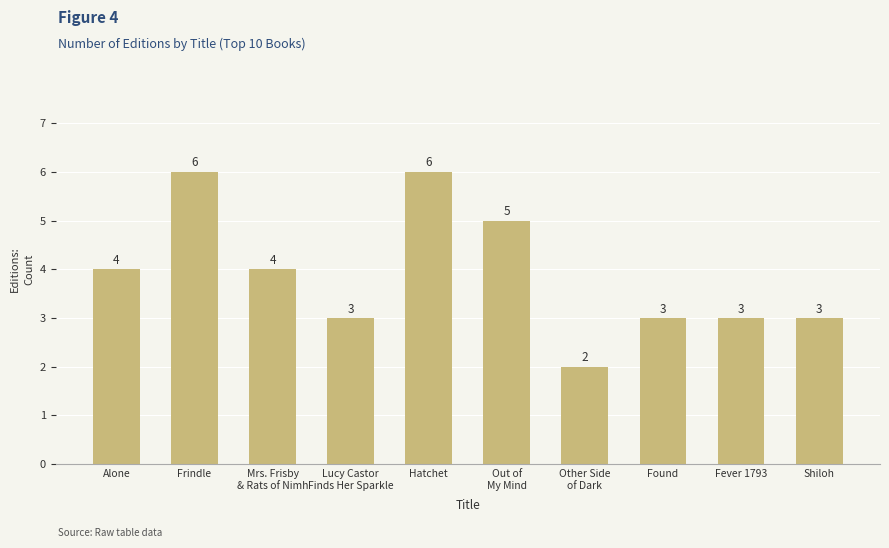

Reading left to right, extract all data points from this chart.

Alone=4	Frindle=6	Mrs. Frisby
& Rats of Nimh=4	Lucy Castor
Finds Her Sparkle=3	Hatchet=6	Out of
My Mind=5	Other Side
of Dark=2	Found=3	Fever 1793=3	Shiloh=3